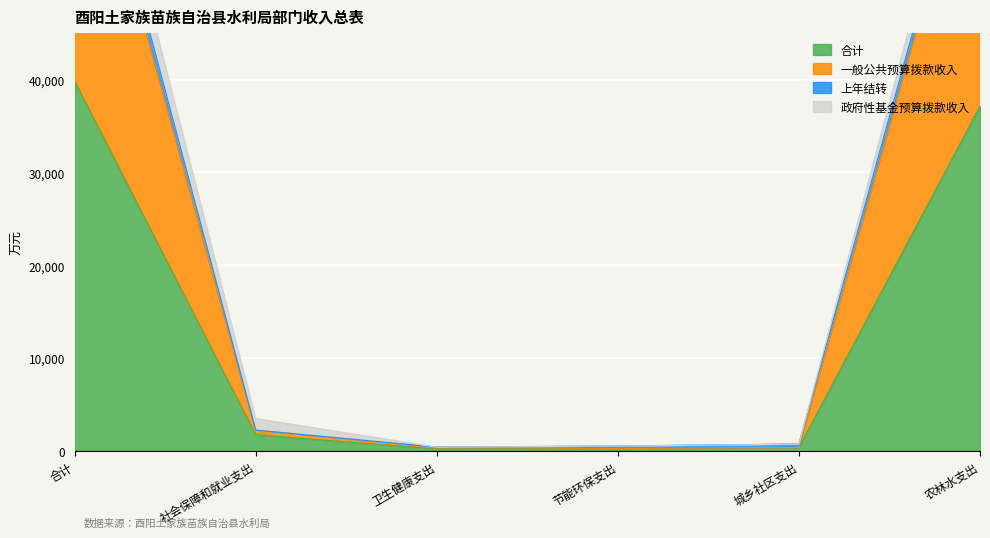

What is the greatest value displayed?

79641.6